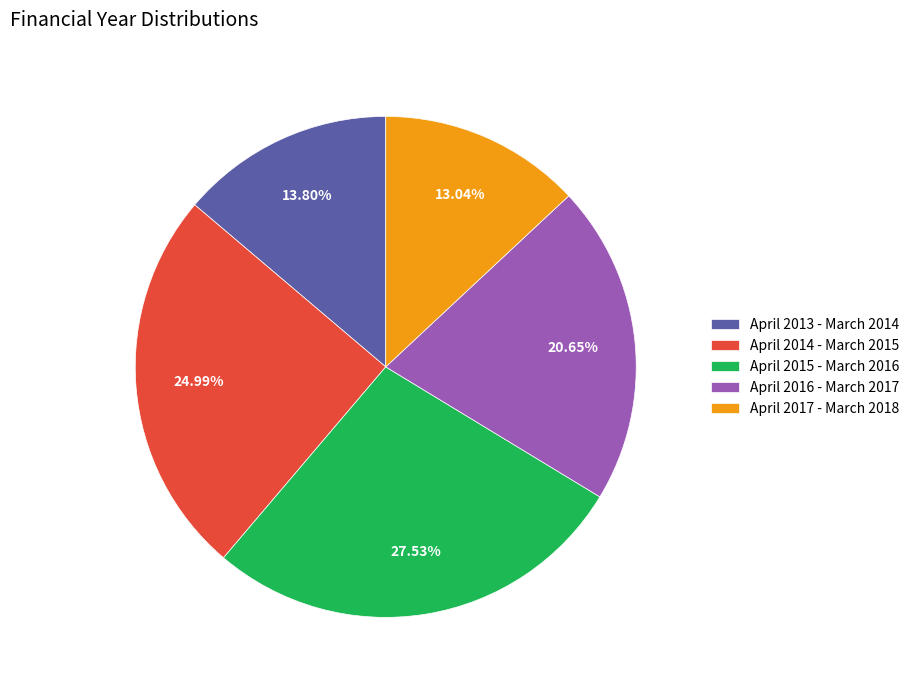

What percentage is NOT represented by April 2014 - March 2015?

75.0%